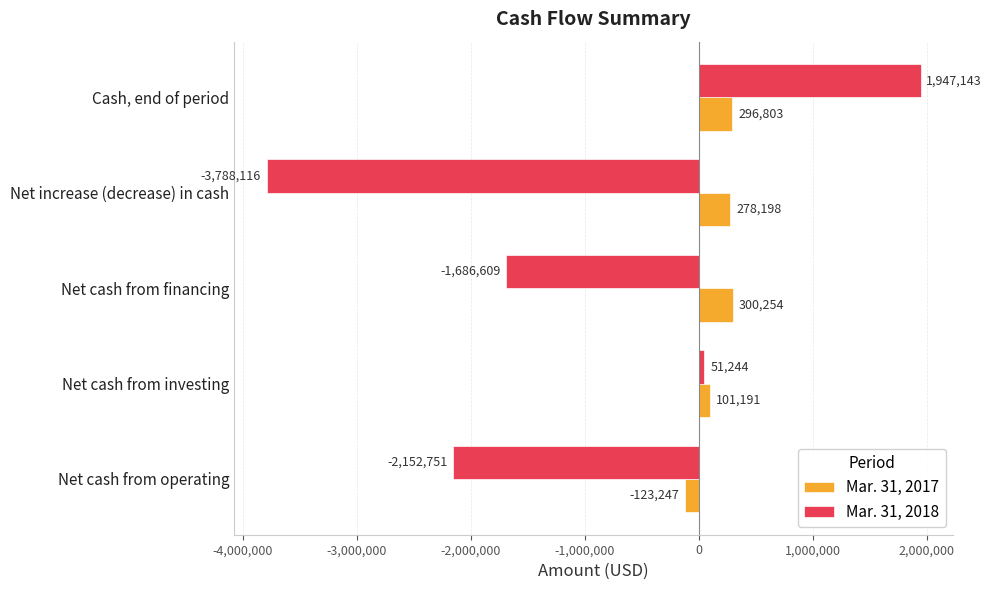

The Mar. 31, 2017 series shows 296803 at Cash, end of period. True or false?

True